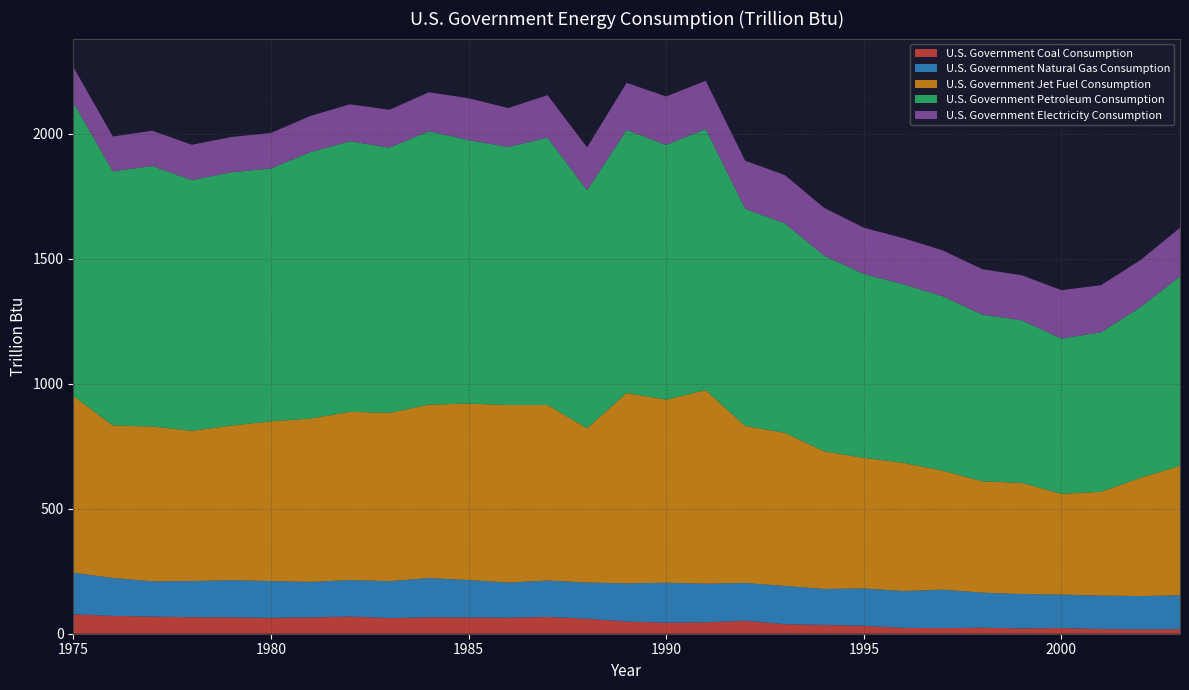

Reading left to right, what are all the values shown in this chart?

U.S. Government Coal Consumption: 1975=77.9	1976=71.3	1977=68.4	1978=66.0	1979=65.1	1980=63.5	1981=65.1	1982=68.6	1983=62.4	1984=65.3	1985=64.8	1986=63.8	1987=67.0	1988=60.2	1989=48.7	1990=44.3	1991=45.9	1992=51.7	1993=38.3	1994=35.0	1995=31.7	1996=23.3	1997=22.5	1998=23.9	1999=21.2	2000=22.7	2001=18.8	2002=16.9	2003=18.1
U.S. Government Natural Gas Consumption: 1975=166.2	1976=151.8	1977=141.2	1978=144.7	1979=148.9	1980=147.3	1981=142.2	1982=146.2	1983=147.8	1984=157.4	1985=149.9	1986=140.9	1987=145.6	1988=144.6	1989=152.4	1990=159.4	1991=154.1	1992=151.2	1993=152.9	1994=143.9	1995=149.4	1996=147.3	1997=153.8	1998=140.4	1999=137.4	2000=133.8	2001=133.7	2002=133.7	2003=135.5
U.S. Government Jet Fuel Consumption: 1975=707.4	1976=610.0	1977=619.2	1978=601.1	1979=618.6	1980=638.7	1981=653.3	1982=672.7	1983=673.4	1984=693.7	1985=705.7	1986=710.2	1987=702.3	1988=617.2	1989=761.7	1990=732.4	1991=774.5	1992=628.2	1993=612.4	1994=550.7	1995=522.3	1996=513.0	1997=475.7	1998=445.5	1999=444.7	2000=403.1	2001=415.2	2002=472.9	2003=517.9
U.S. Government Petroleum Consumption: 1975=1174.2	1976=1016.4	1977=1042.1	1978=1002.9	1979=1013.1	1980=1011.6	1981=1066.0	1982=1082.5	1983=1060.8	1984=1093.6	1985=1054.3	1986=1032.1	1987=1069.5	1988=951.9	1989=1052.4	1990=1019.1	1991=1044.7	1992=868.4	1993=838.1	1994=782.6	1995=735.9	1996=714.4	1997=697.6	1998=666.8	1999=650.4	2000=621.0	2001=638.0	2002=682.8	2003=758.4
U.S. Government Electricity Consumption: 1975=141.5	1976=139.3	1977=141.1	1978=141.0	1979=141.2	1980=141.9	1981=144.5	1982=147.5	1983=151.5	1984=155.9	1985=167.2	1986=155.8	1987=169.9	1988=171.2	1989=188.6	1990=193.6	1991=192.7	1992=192.5	1993=193.1	1994=190.9	1995=184.8	1996=184.0	1997=183.6	1998=181.4	1999=180.0	2000=193.6	2001=188.4	2002=188.3	2003=193.8